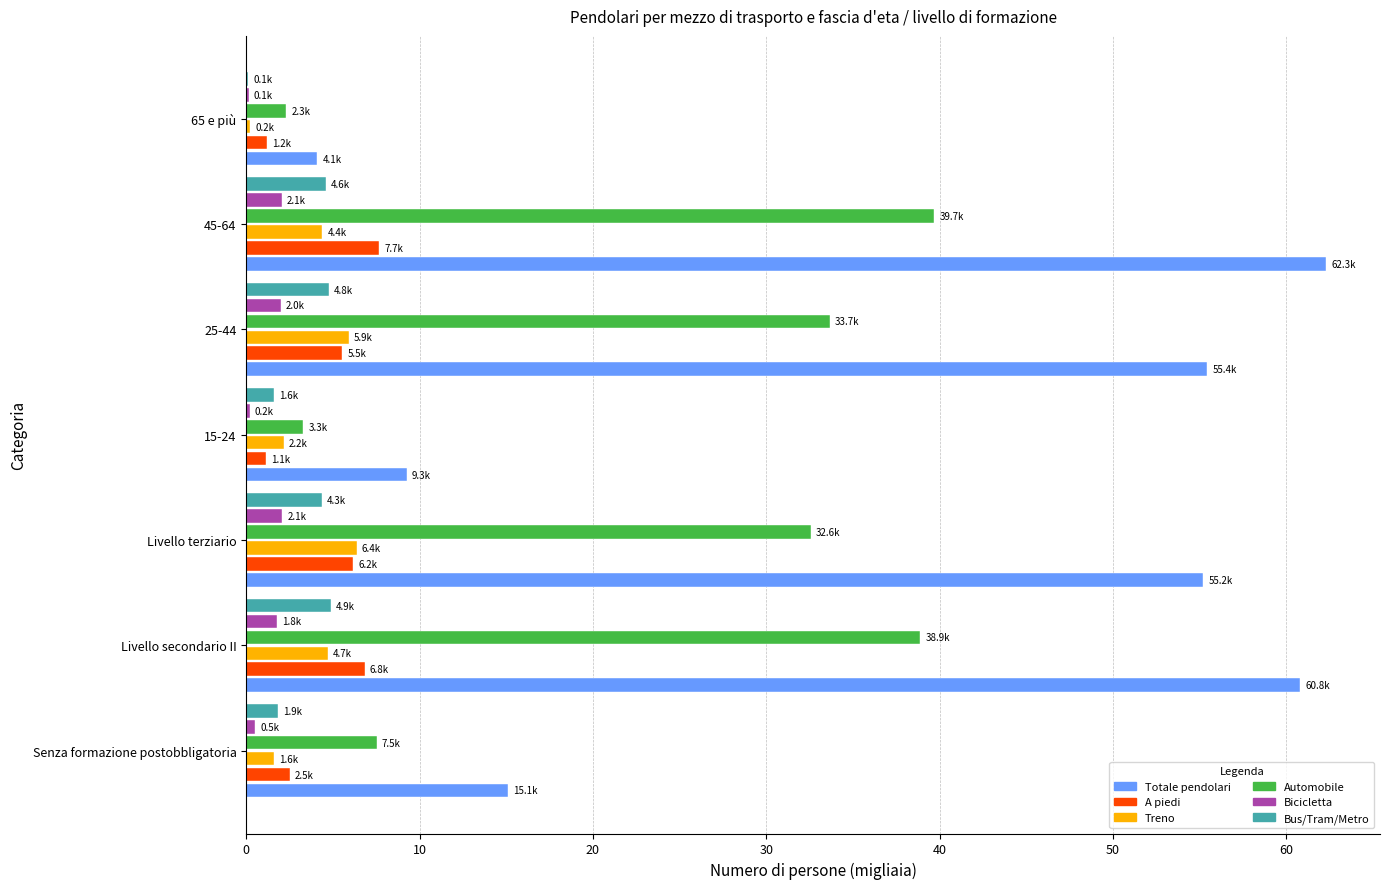

Between Livello terziario and 65 e più, which series saw the biggest shift?

Totale pendolari